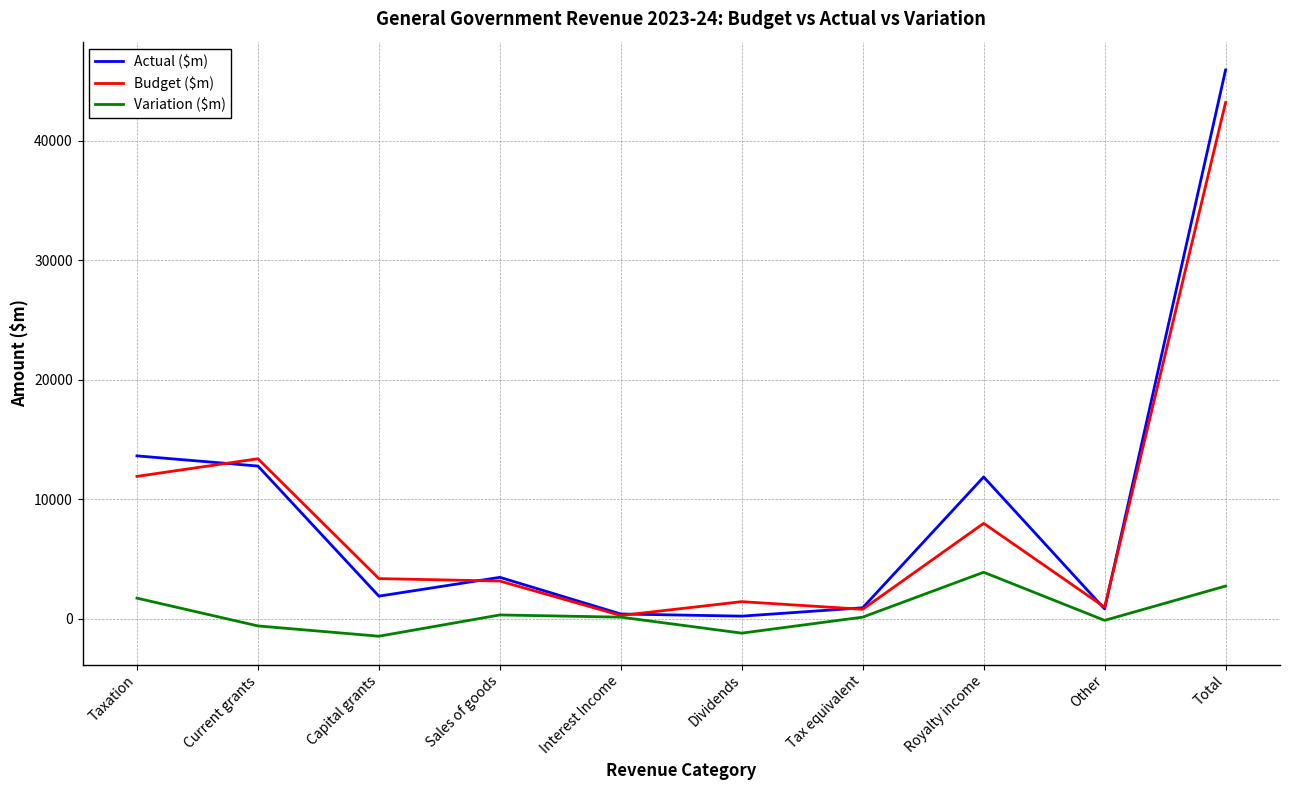

Read the Budget ($m) value at Sales of goods.

3149.0